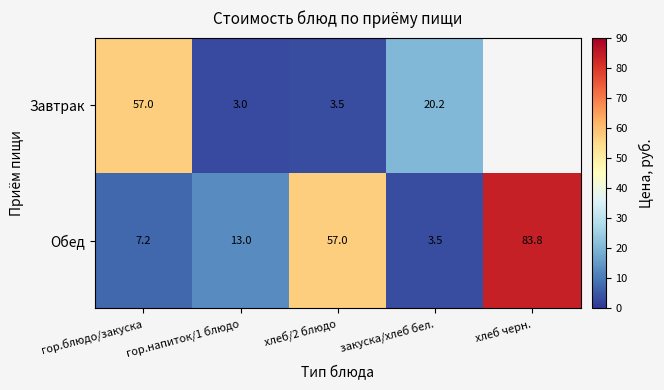

Rank the series at хлеб/2 блюдо from lowest to highest value.

Завтрак, Обед